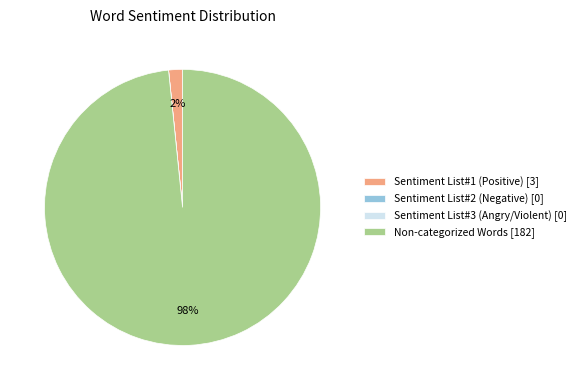

Which category accounts for the majority?

Non-categorized Words